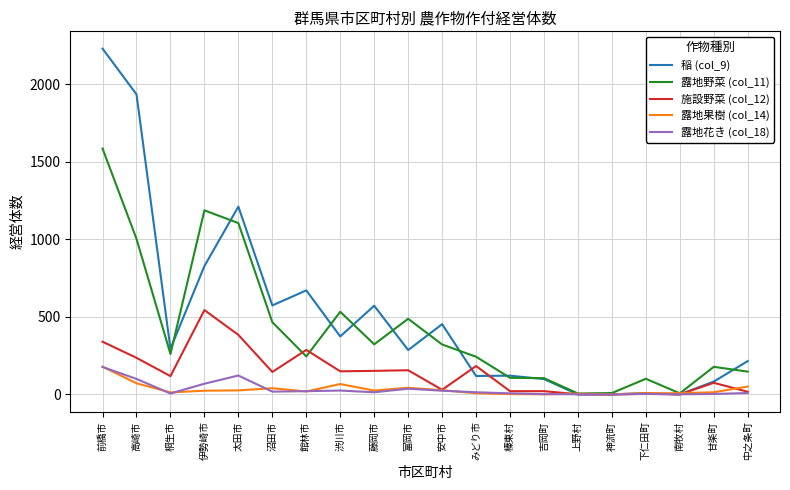

What is the difference between the highest and lowest values at 館林市?

652